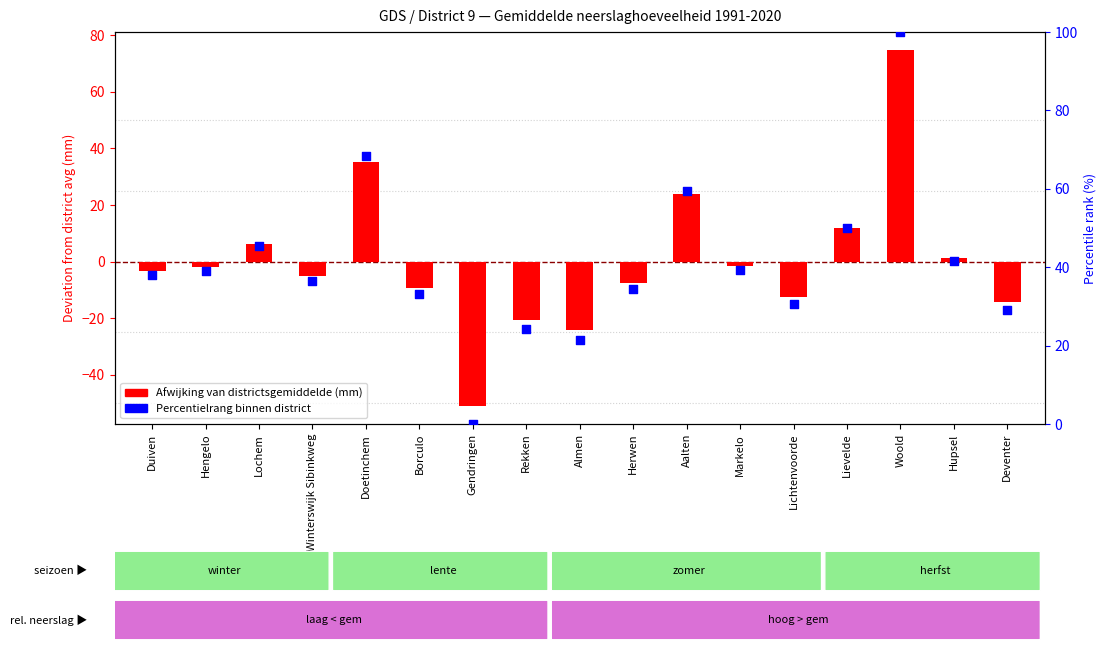

What is the total value across all series at Hengelo?

37.0